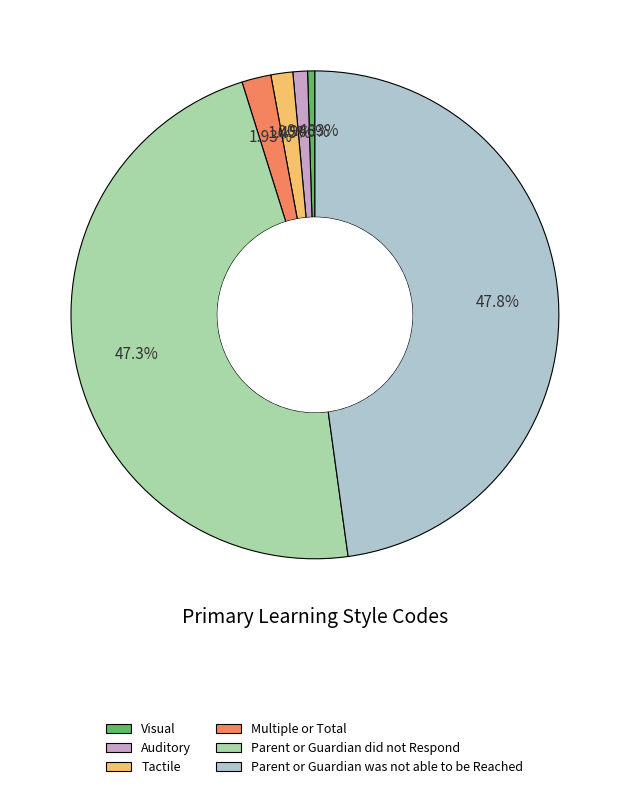

How many slices are in this pie chart?

6